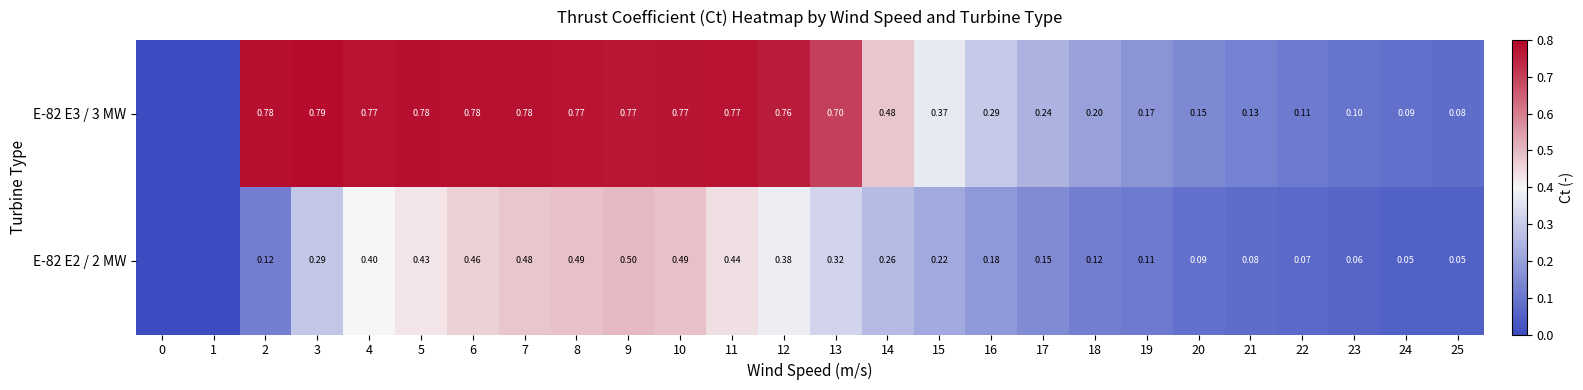

True or false: E-82 E2 / 2 MW has a value of 0.9 at 9.

False